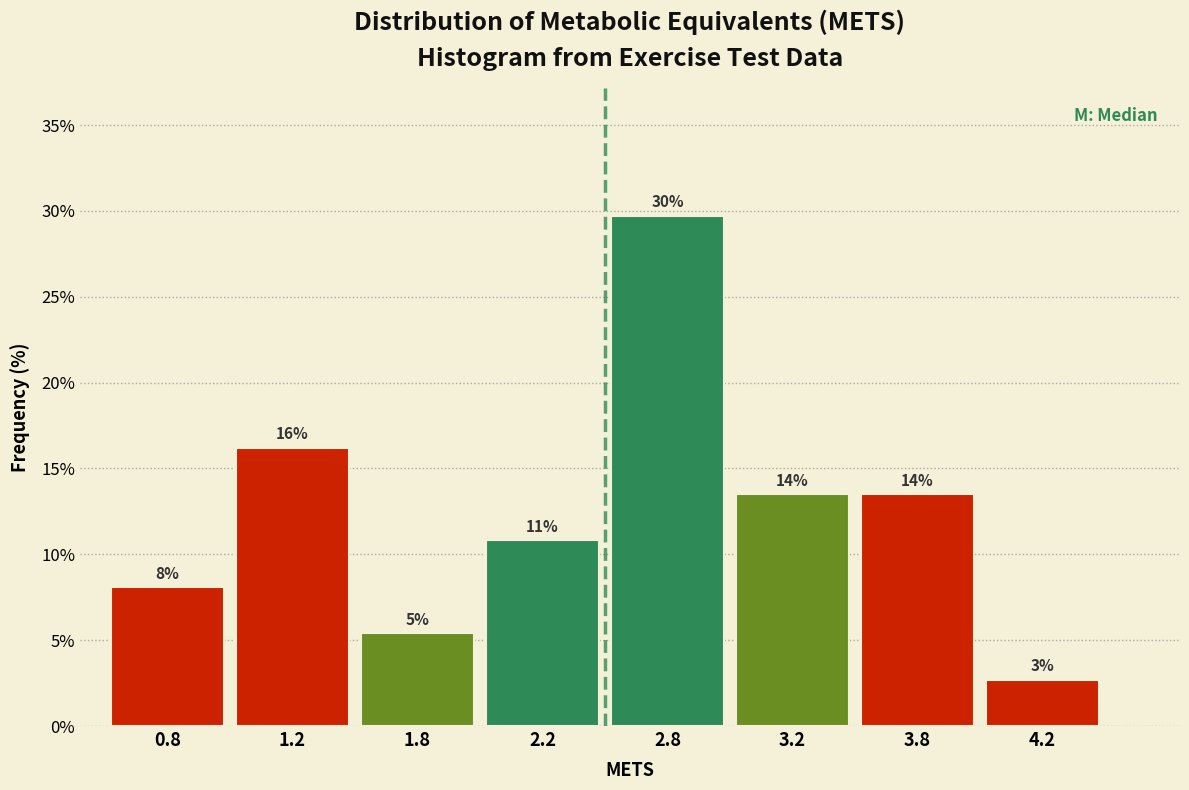

How many bars are there in total?

8